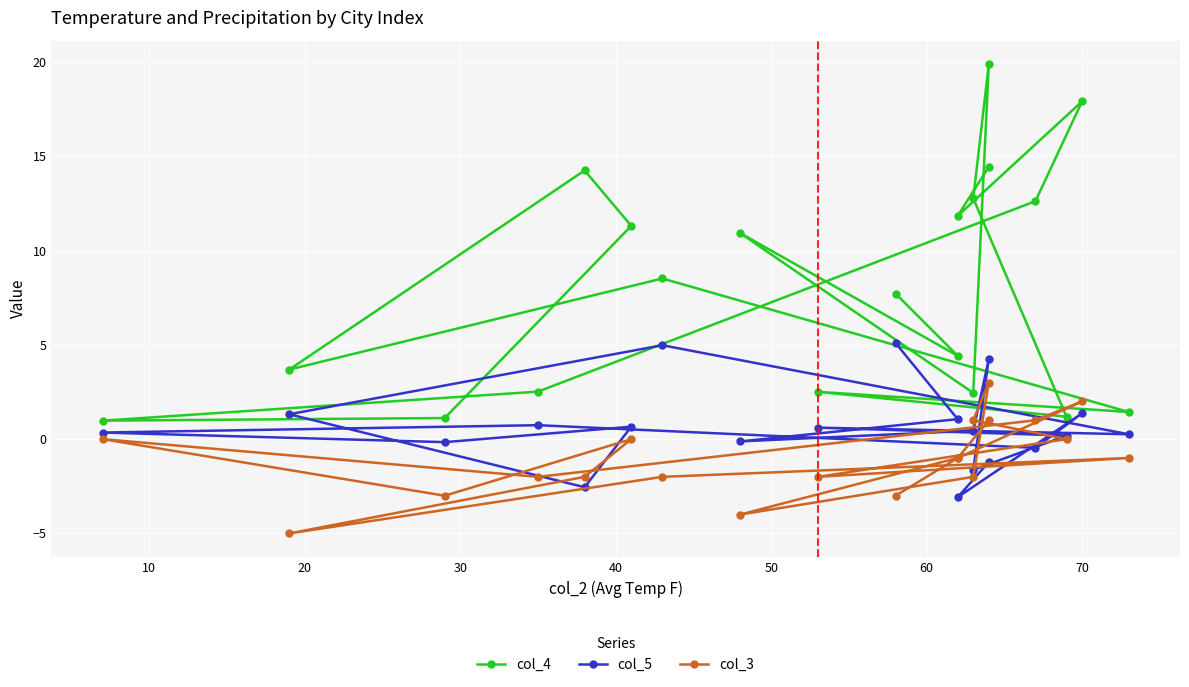

Is the value of col_5 at 10 greater than the value of col_3 at 20?

No